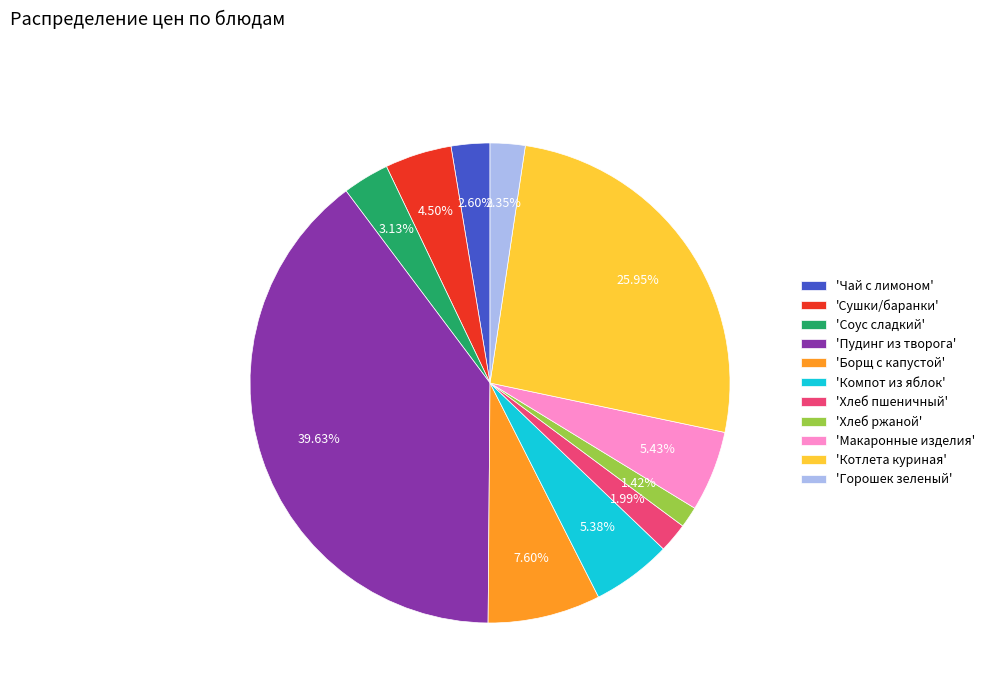

What is the ratio of the value at 'Пудинг из творога' to the value at 'Хлеб пшеничный'?

19.9